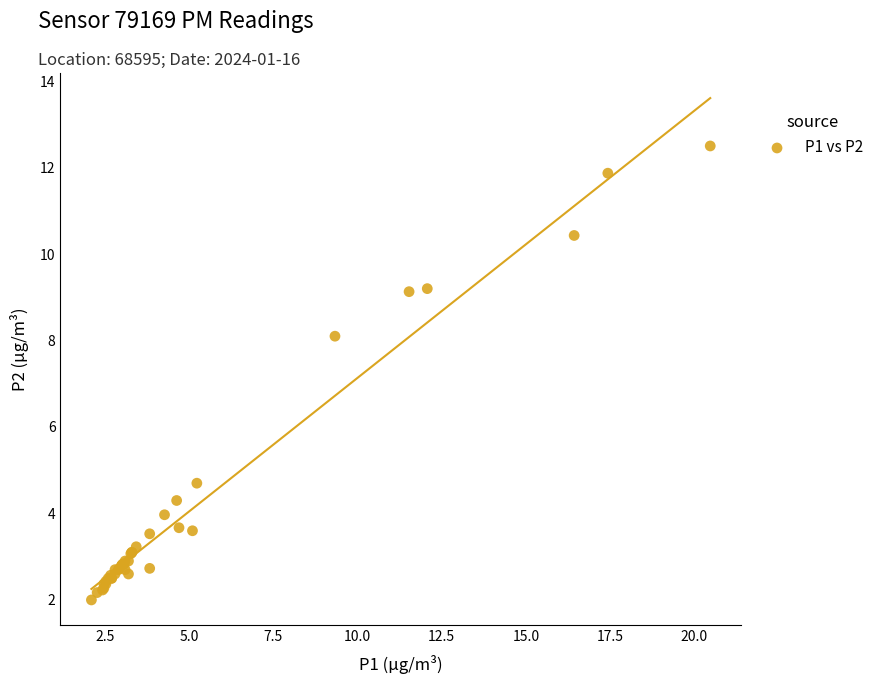

What Y value in the scatter plot is closest to 7?

8.1